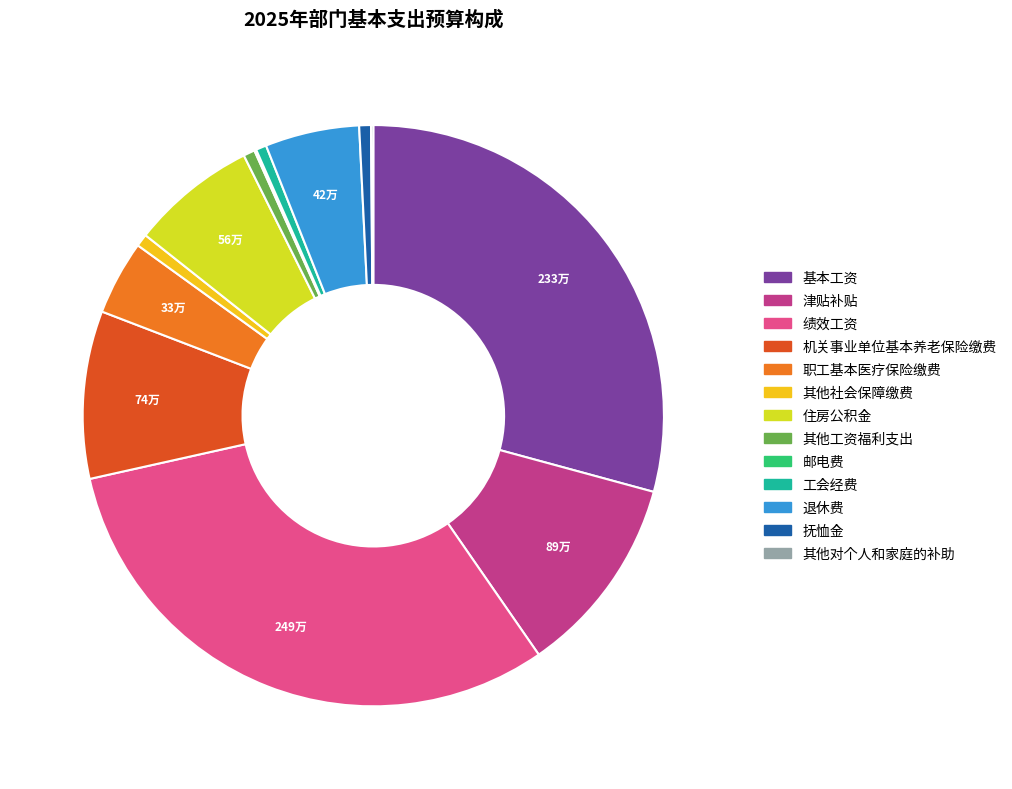

Between 住房公积金 and 基本工资, which is larger?

基本工资